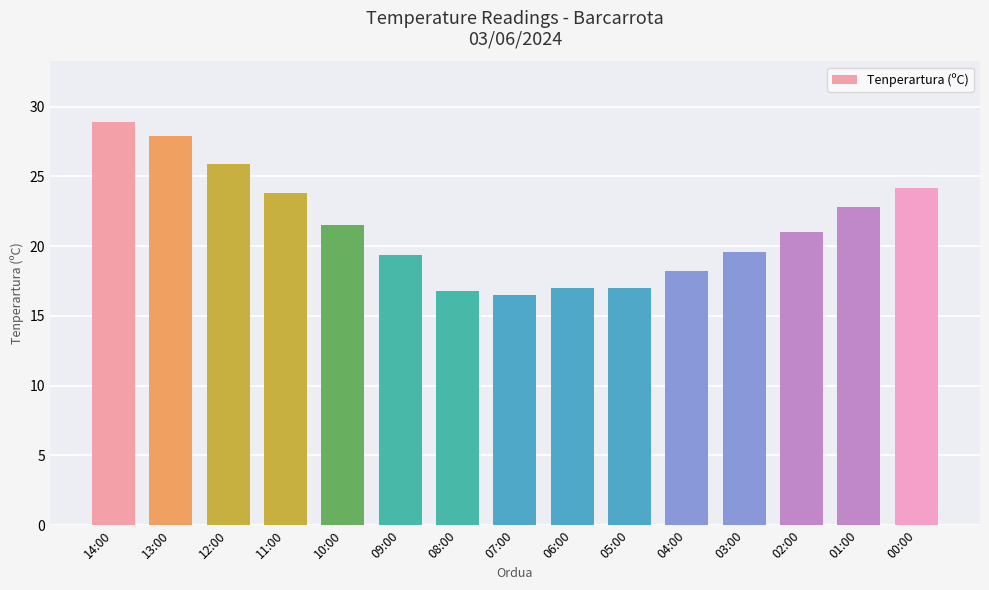

What is the label of the 1st bar from the right?

00:00